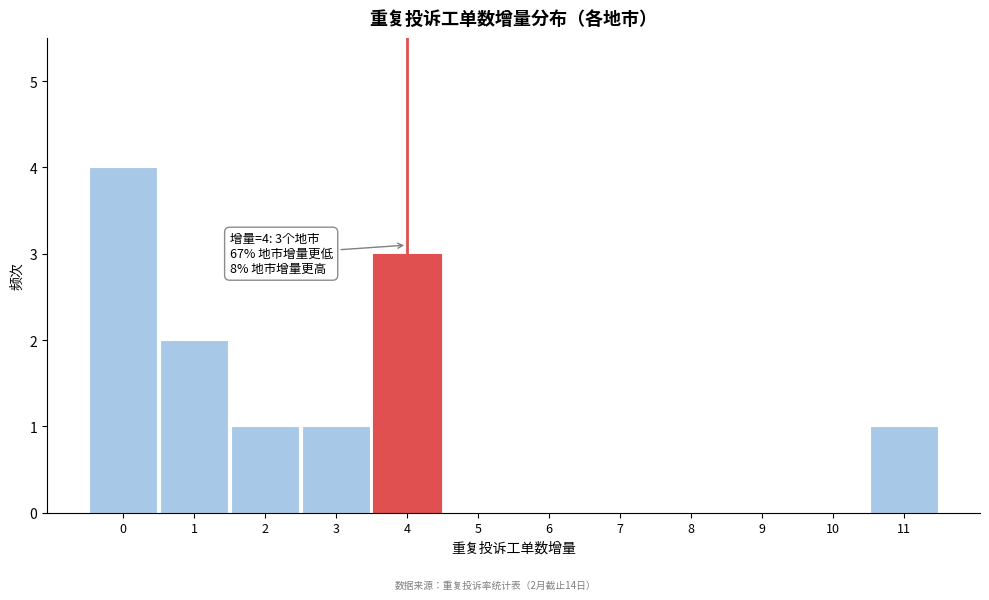

Over which range of the x-axis is the bar tallest?

-0.5 to 0.5